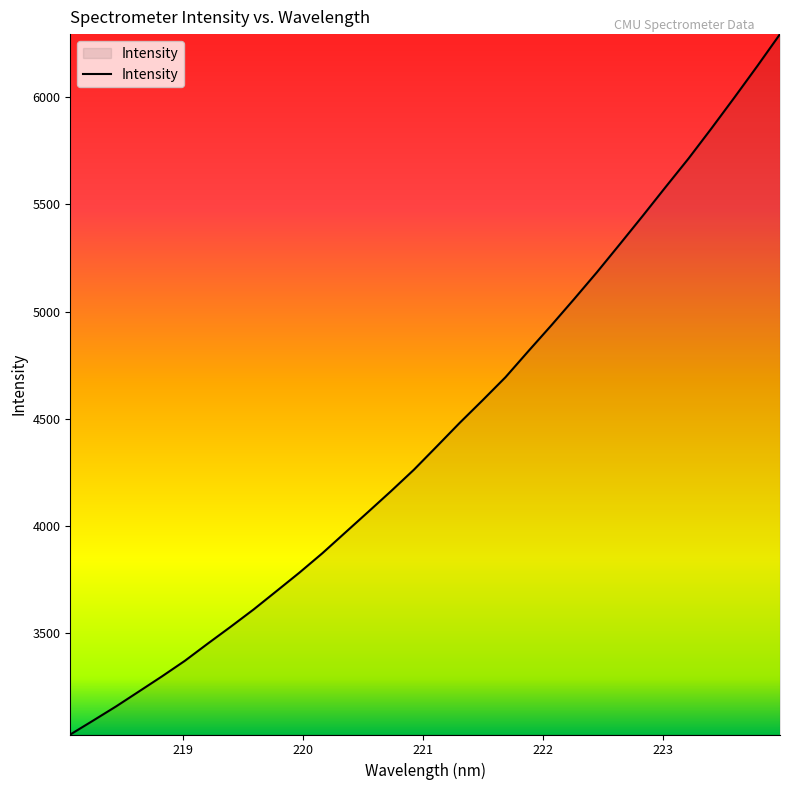

What is the minimum value shown in the chart?

3029.2